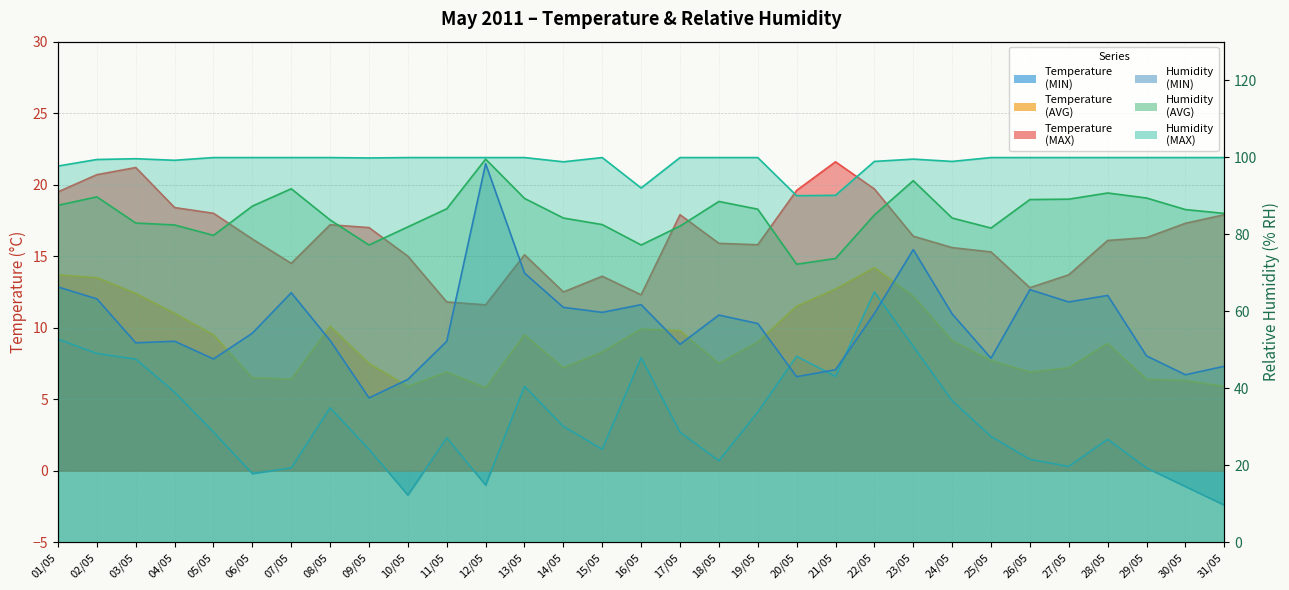

What is the difference between the Humidity (MIN) values at 23/05 and 12/05?

22.3